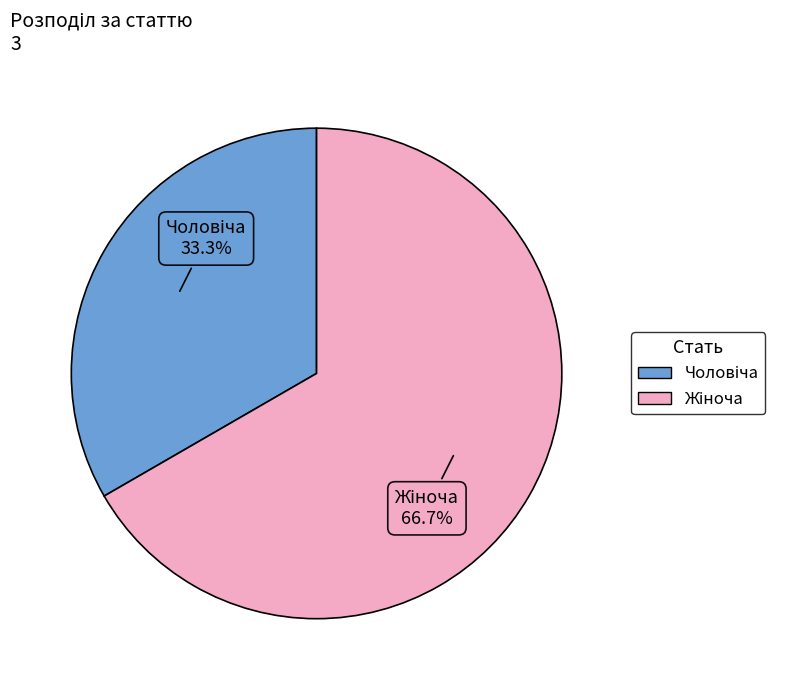

Is there a majority slice in this chart?

Yes